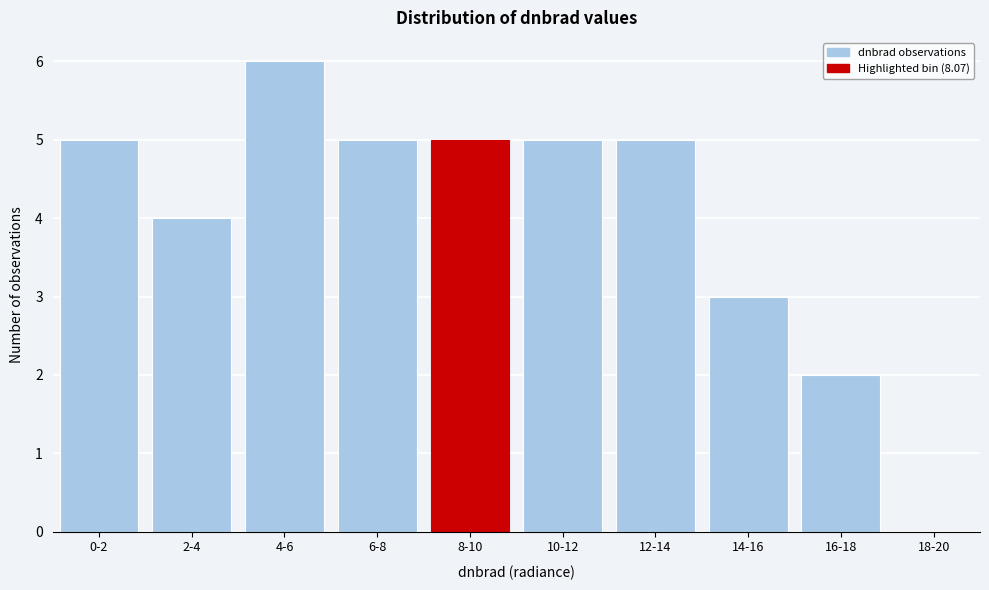

Reading left to right, what are all the values shown in this chart?

0-2=5	2-4=4	4-6=6	6-8=5	8-10=5	10-12=5	12-14=5	14-16=3	16-18=2	18-20=0